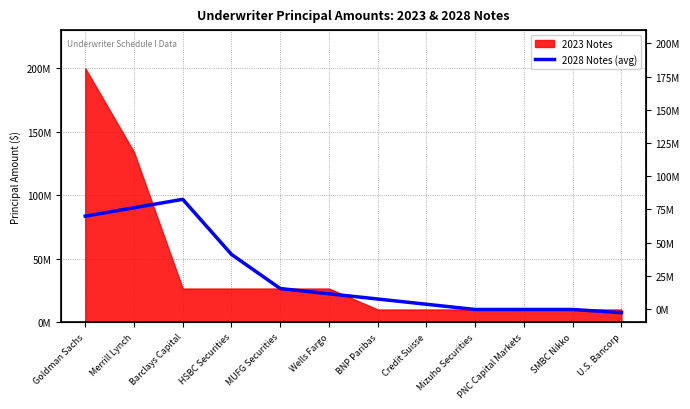

The value at Mizuho Securities is 4042095. True or false?

False